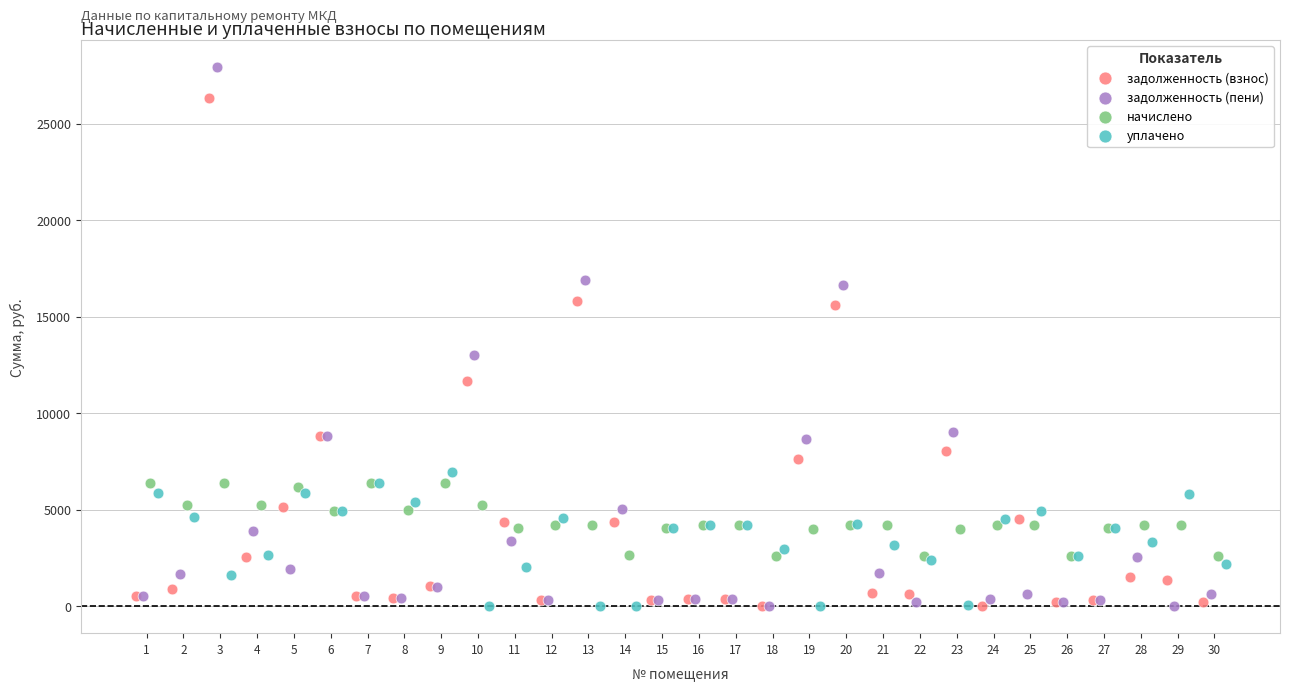

Which series has the largest Y range (max minus min)?

задолженность (пени)